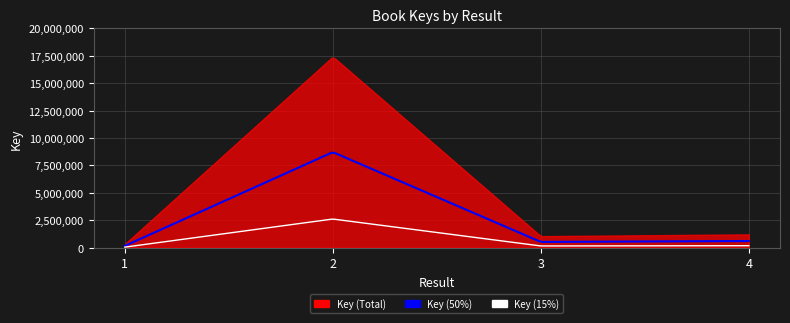

Is it true that the value at 1 is 335542?

True